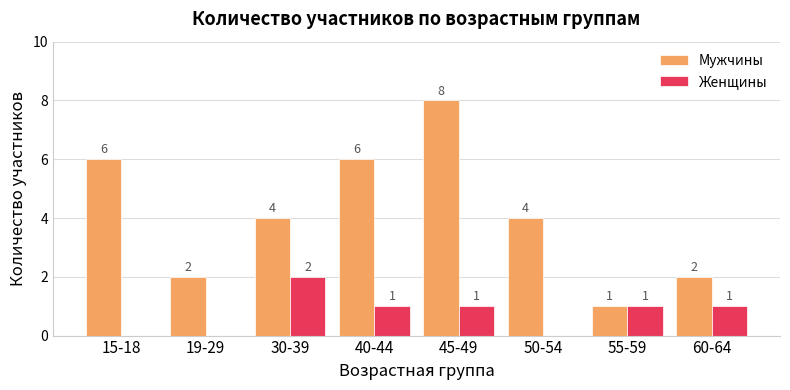

Which series has the largest total across all categories?

Мужчины